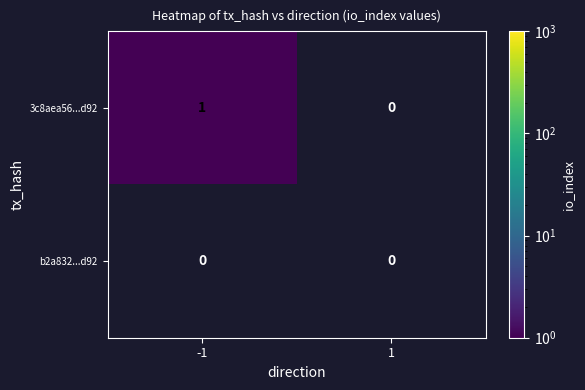

Rank the series by their maximum value, from highest to lowest.

3c8aea56...d92, b2a832...d92